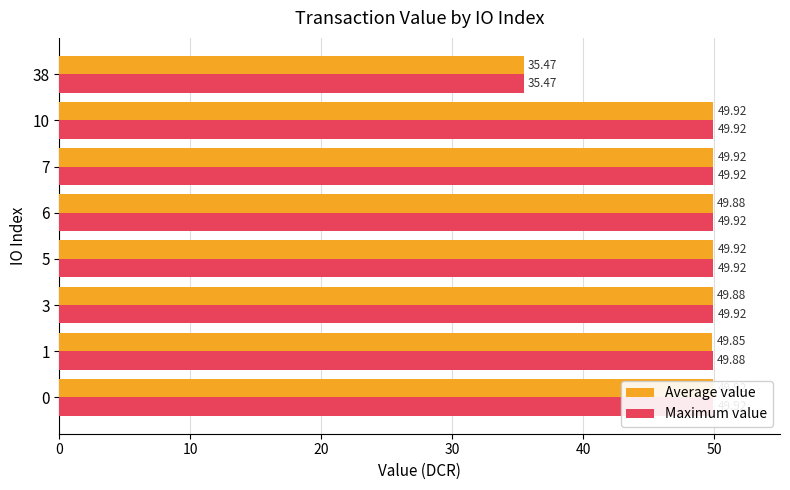

Which series has the widest spread of values?

Average value